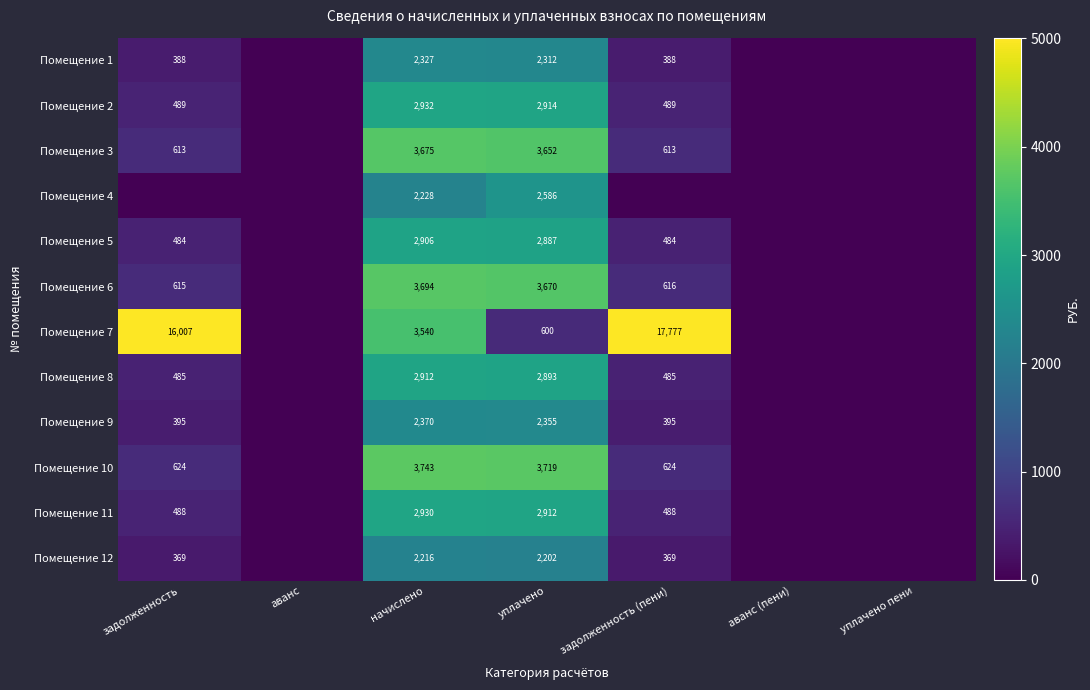

At уплачено, list the series in order from smallest to largest.

Помещение 7, Помещение 12, Помещение 1, Помещение 9, Помещение 4, Помещение 5, Помещение 8, Помещение 11, Помещение 2, Помещение 3, Помещение 6, Помещение 10